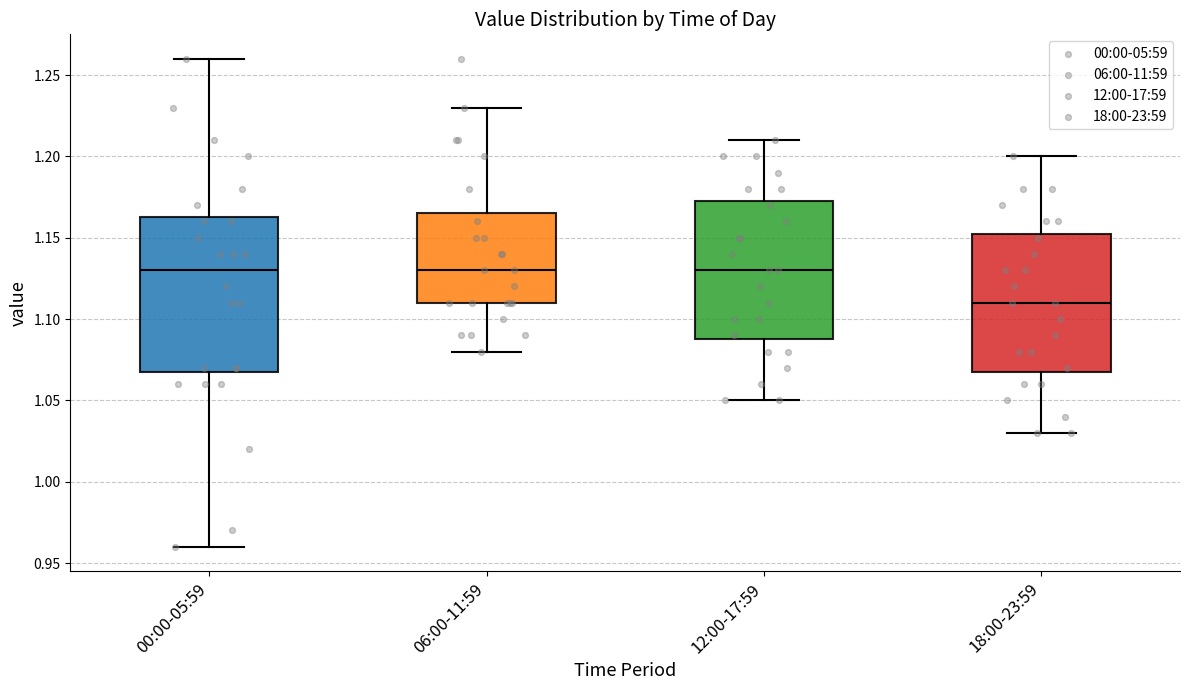

Reading left to right, read every box against the y-axis: the position of its median line, the range the box covers, and the ends of its whiskers. The values are not printed on the chart, so give them approximately, as read against the axis.

00:00-05:59: median 1.130, box 1.070 to 1.165, whiskers 0.960 to 1.260
06:00-11:59: median 1.130, box 1.110 to 1.165, whiskers 1.080 to 1.230
12:00-17:59: median 1.130, box 1.090 to 1.175, whiskers 1.050 to 1.210
18:00-23:59: median 1.110, box 1.070 to 1.155, whiskers 1.030 to 1.200